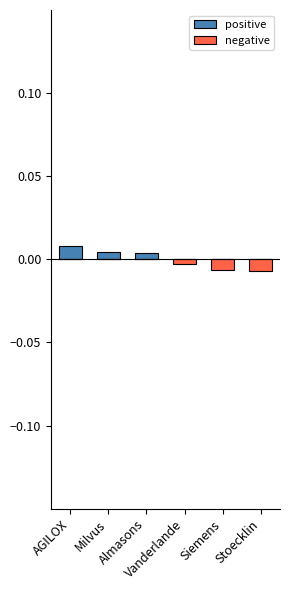

List the labels in order of positive value, largest first.

AGILOX, Milvus, Almasons, Vanderlande, Siemens, Stoecklin